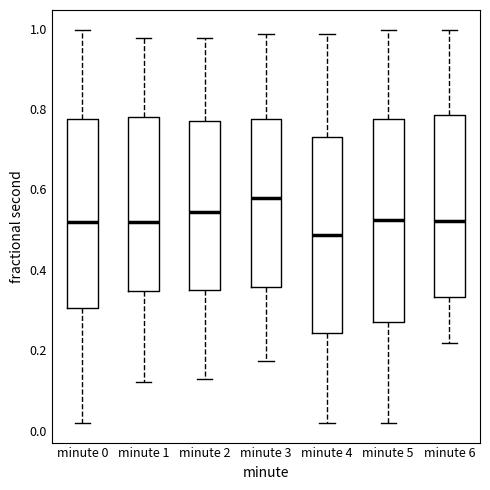

Reading left to right, read every box against the y-axis: the position of its median line, the range the box covers, and the ends of its whiskers. The values are not printed on the chart, so give them approximately, as read against the axis.

minute 0: median 0.52, box 0.30 to 0.78, whiskers 0.02 to 1.00
minute 1: median 0.52, box 0.34 to 0.78, whiskers 0.12 to 0.98
minute 2: median 0.54, box 0.34 to 0.76, whiskers 0.12 to 0.98
minute 3: median 0.58, box 0.36 to 0.78, whiskers 0.18 to 0.98
minute 4: median 0.48, box 0.24 to 0.72, whiskers 0.02 to 0.98
minute 5: median 0.52, box 0.28 to 0.78, whiskers 0.02 to 1.00
minute 6: median 0.52, box 0.34 to 0.78, whiskers 0.22 to 1.00